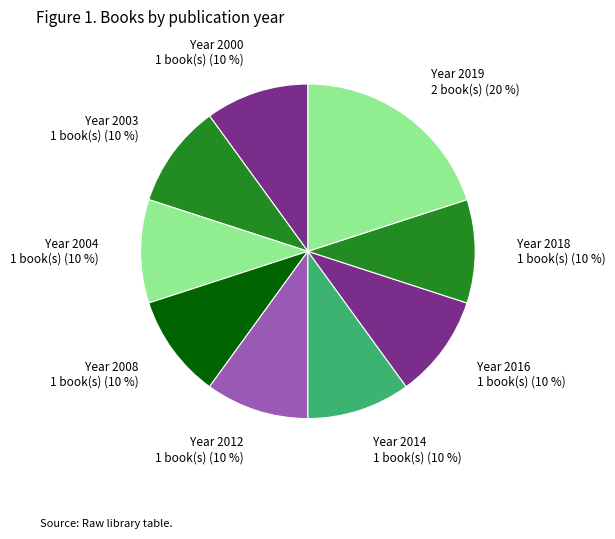

Which category has the biggest portion of the pie?

Year 2019